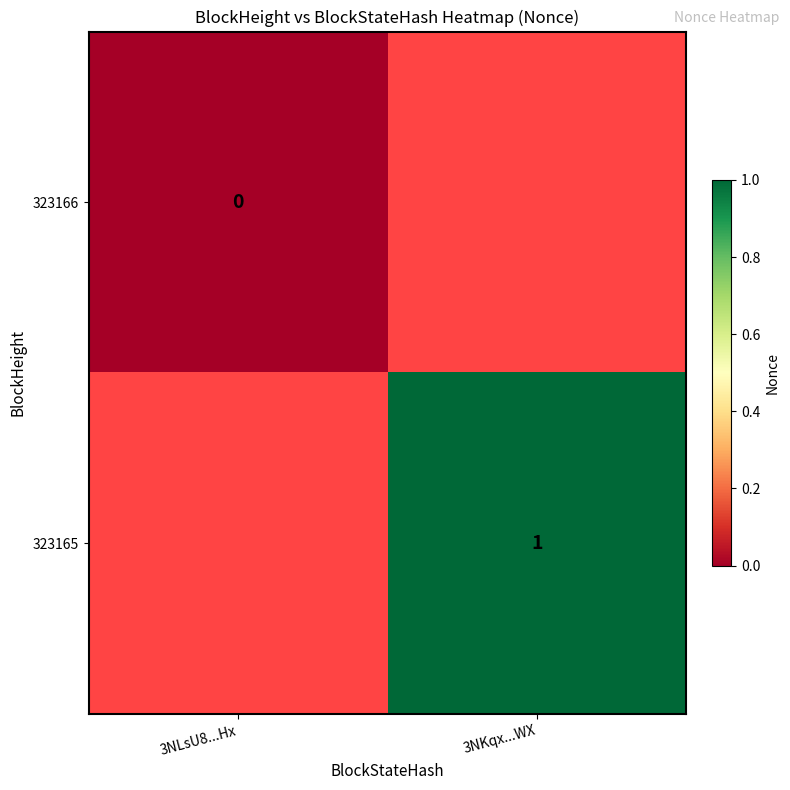

The 323165 series shows 1 at 3NKqx...WX. True or false?

True